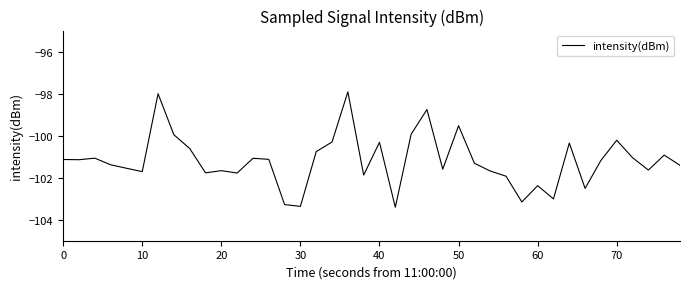

What is the minimum value shown in the chart?

-103.4